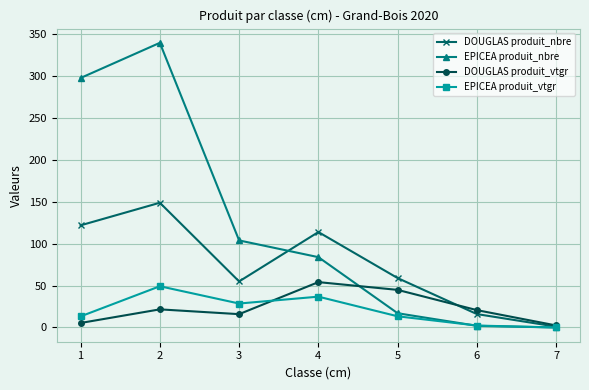

Rank the series at 4 from highest to lowest value.

DOUGLAS produit_nbre, EPICEA produit_nbre, DOUGLAS produit_vtgr, EPICEA produit_vtgr